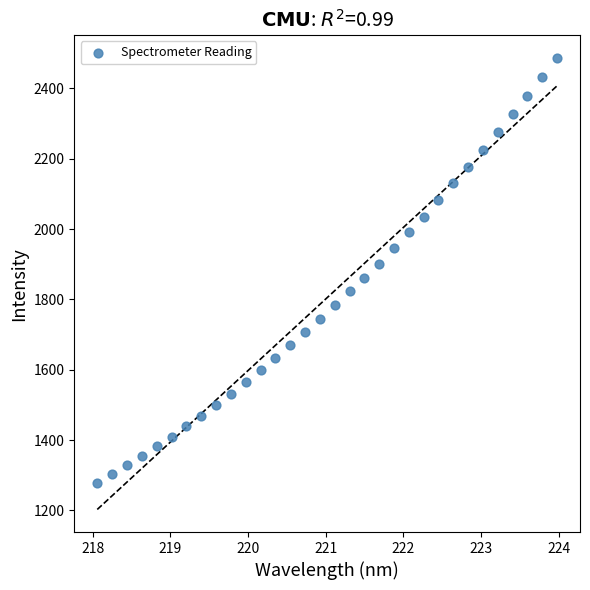

What is the range of X values (max minus min)?

5.9